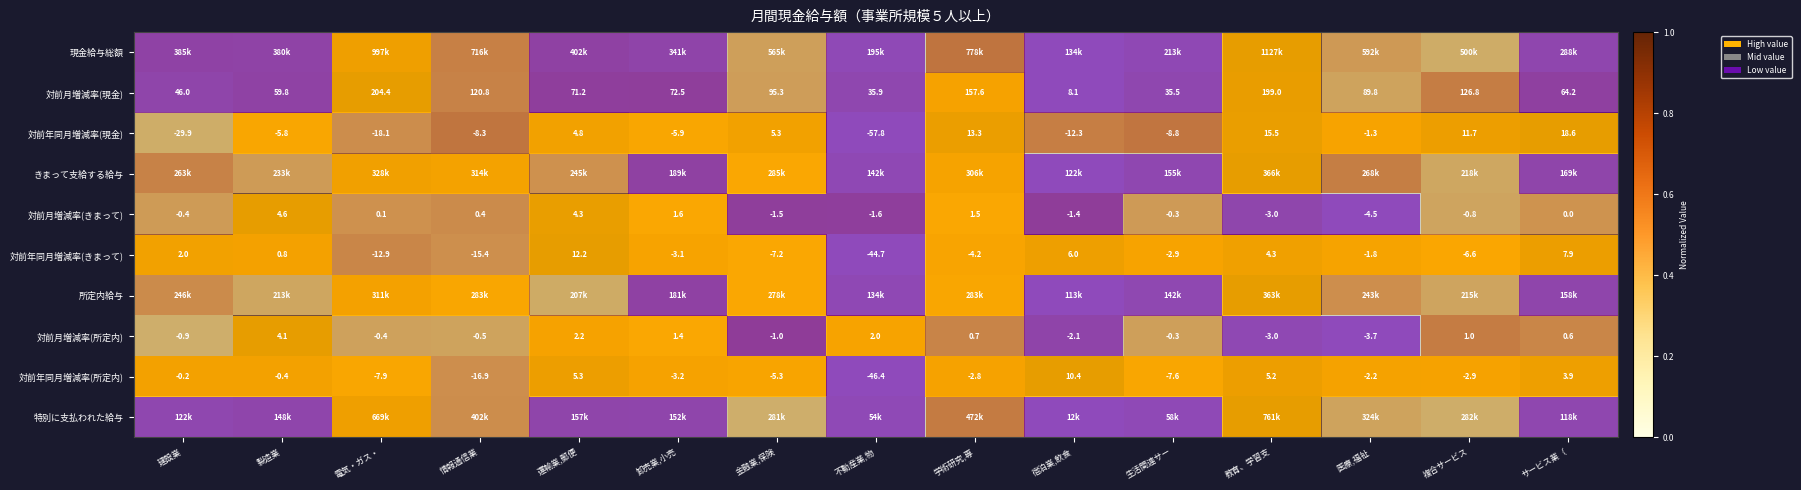

Is the value of 対前月増減率(所定内) at 学術研究,専 greater than the value of 対前年同月増減率(所定内) at 教育、学習支?

No